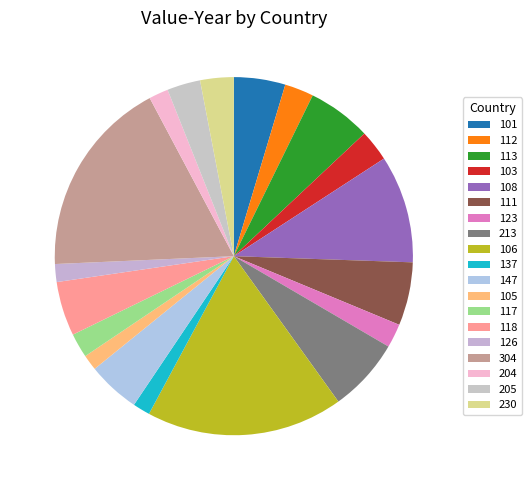

True or false: 205 accounts for 3% of the total.

True